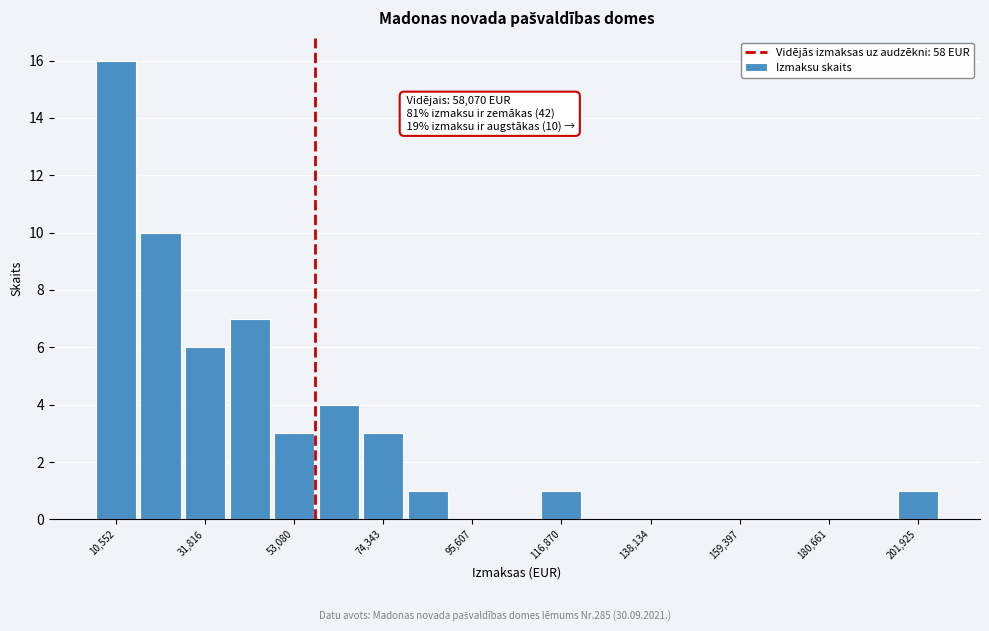

Around what value on the x-axis is the tallest bar? Give the approximate position of its centre, as read against the axis.

10000